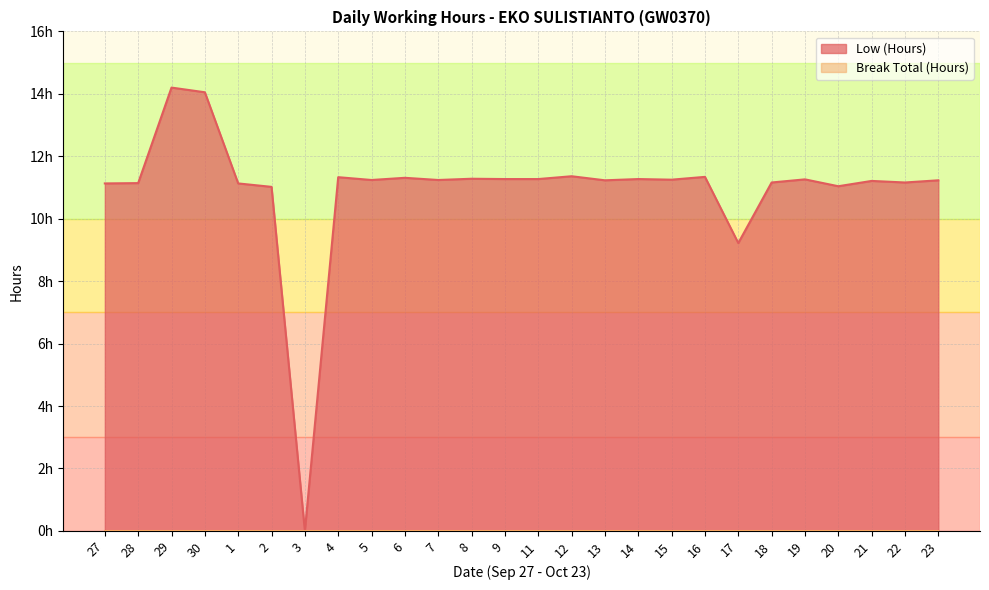

Rank the categories by value from lowest to highest.

3, 17, 2, 20, 27, 1, 28, 18, 22, 21, 13, 23, 5, 7, 15, 19, 9, 11, 14, 8, 6, 4, 16, 12, 30, 29